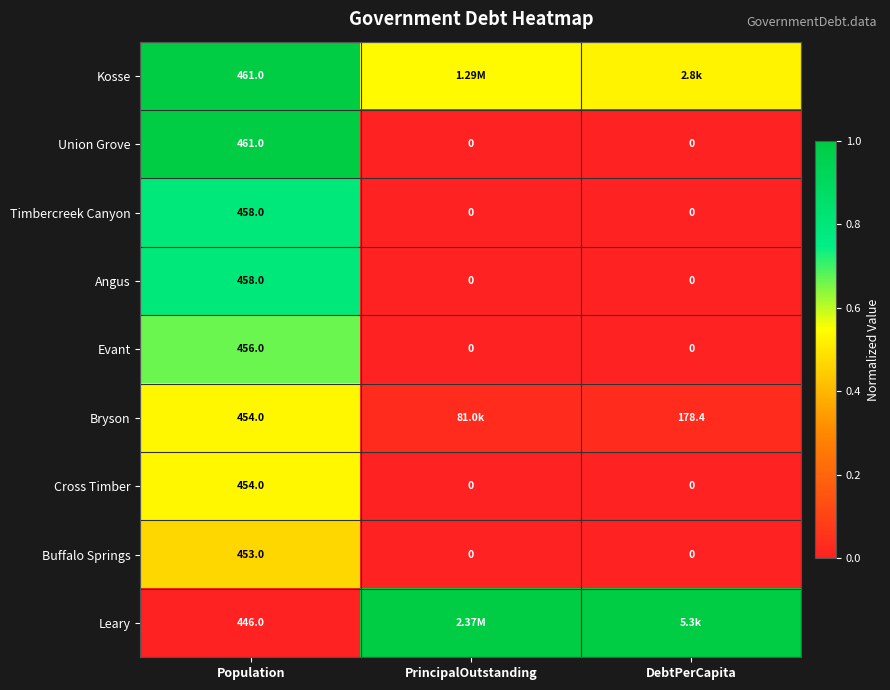

How many series are shown in this chart?

9